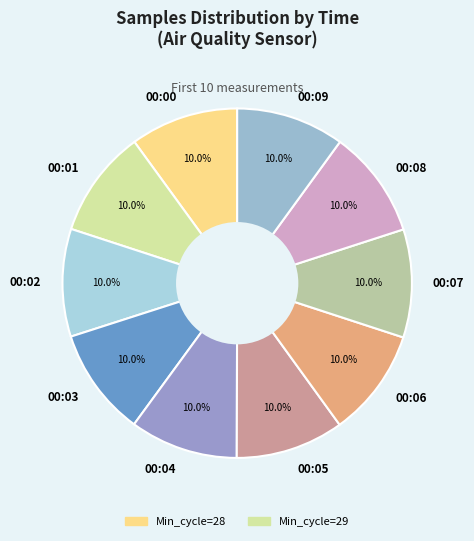

How much of the chart is everything except 00:04?

90.0%